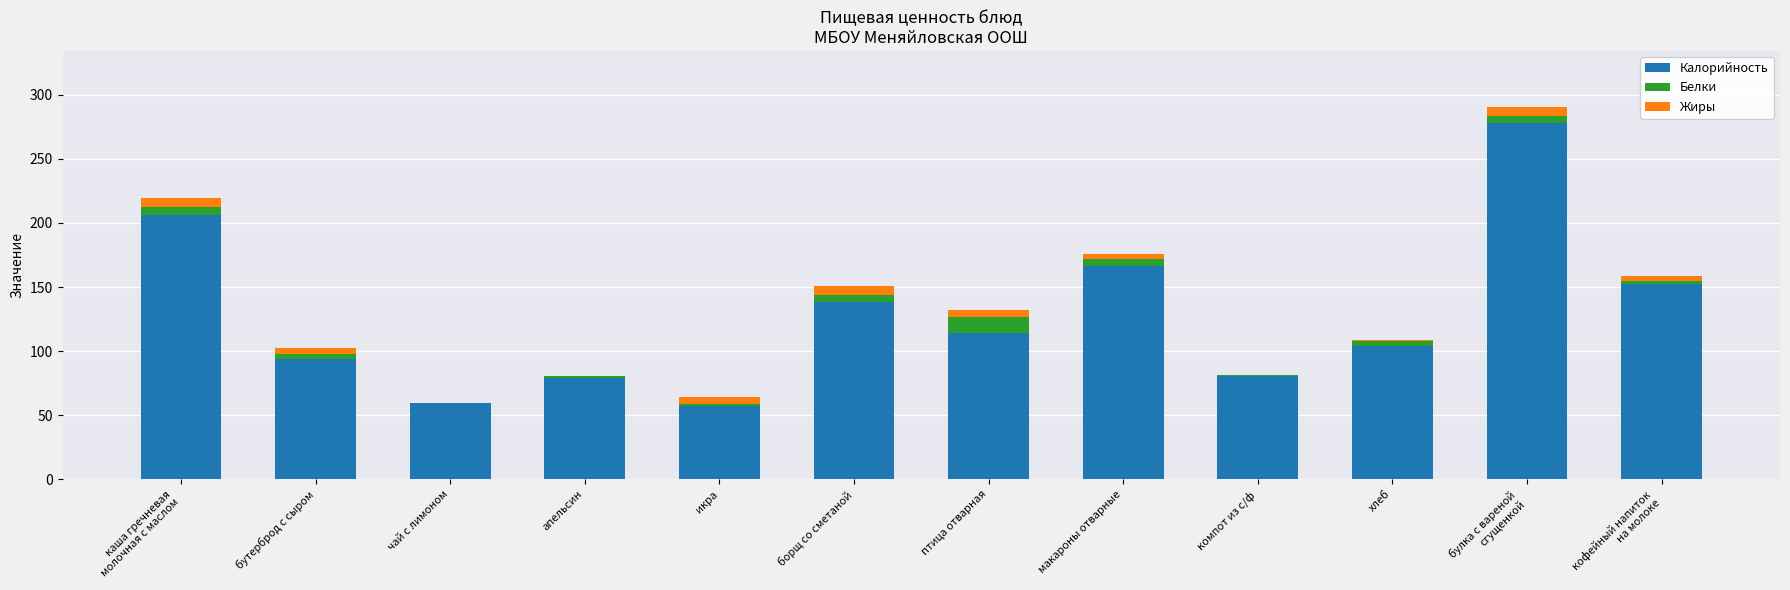

What is the highest value of the Калорийность series?

278.0